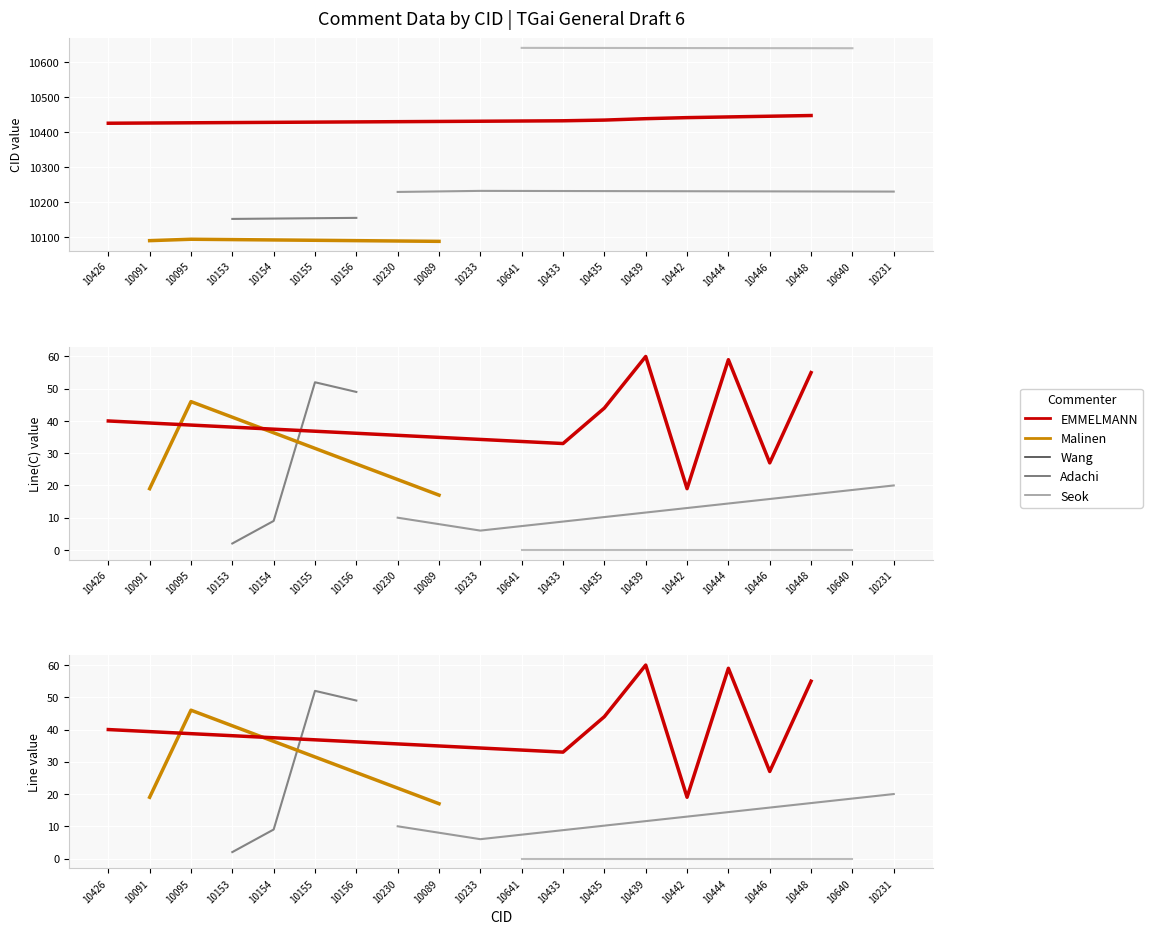

At how many categories does at least one series exceed 2080?

20